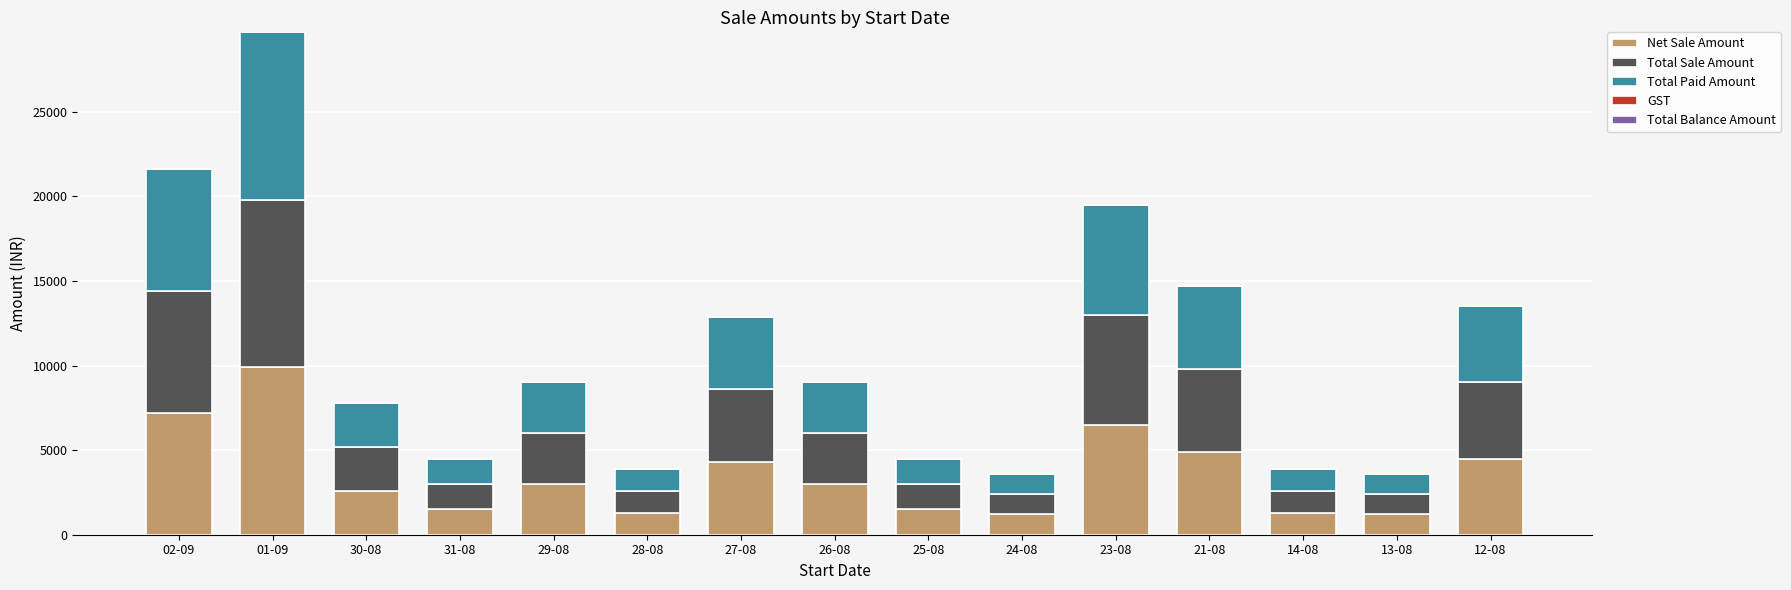

What is the approximate value of Net Sale Amount at 23-08, to the nearest 100?

6500